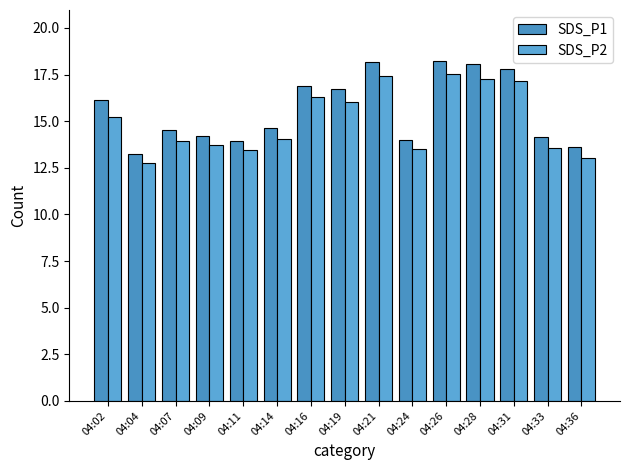

At 04:21, list the series in order from largest to smallest.

SDS_P1, SDS_P2